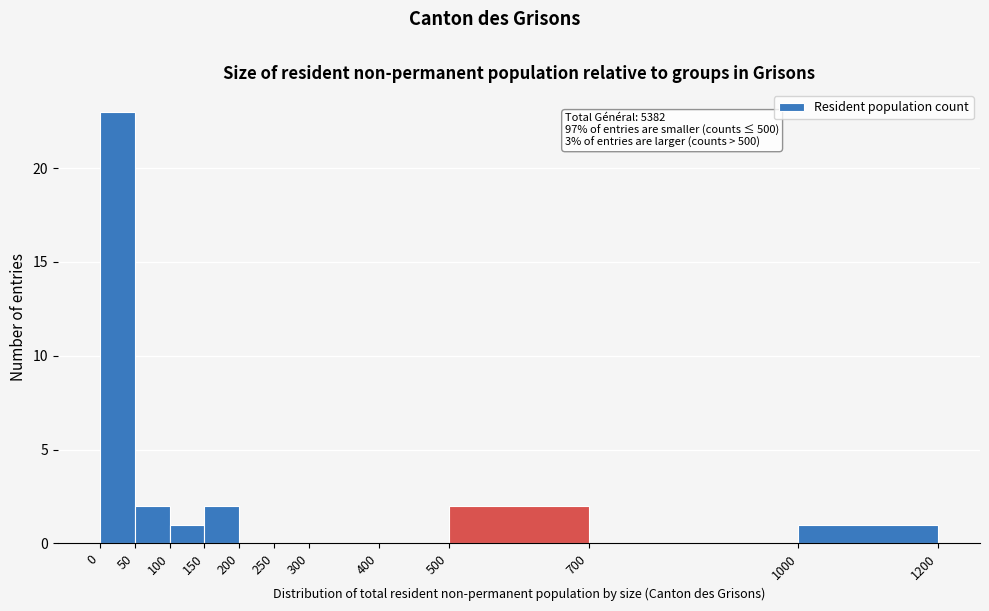

Over which range of the x-axis is the bar tallest?

0 to 50